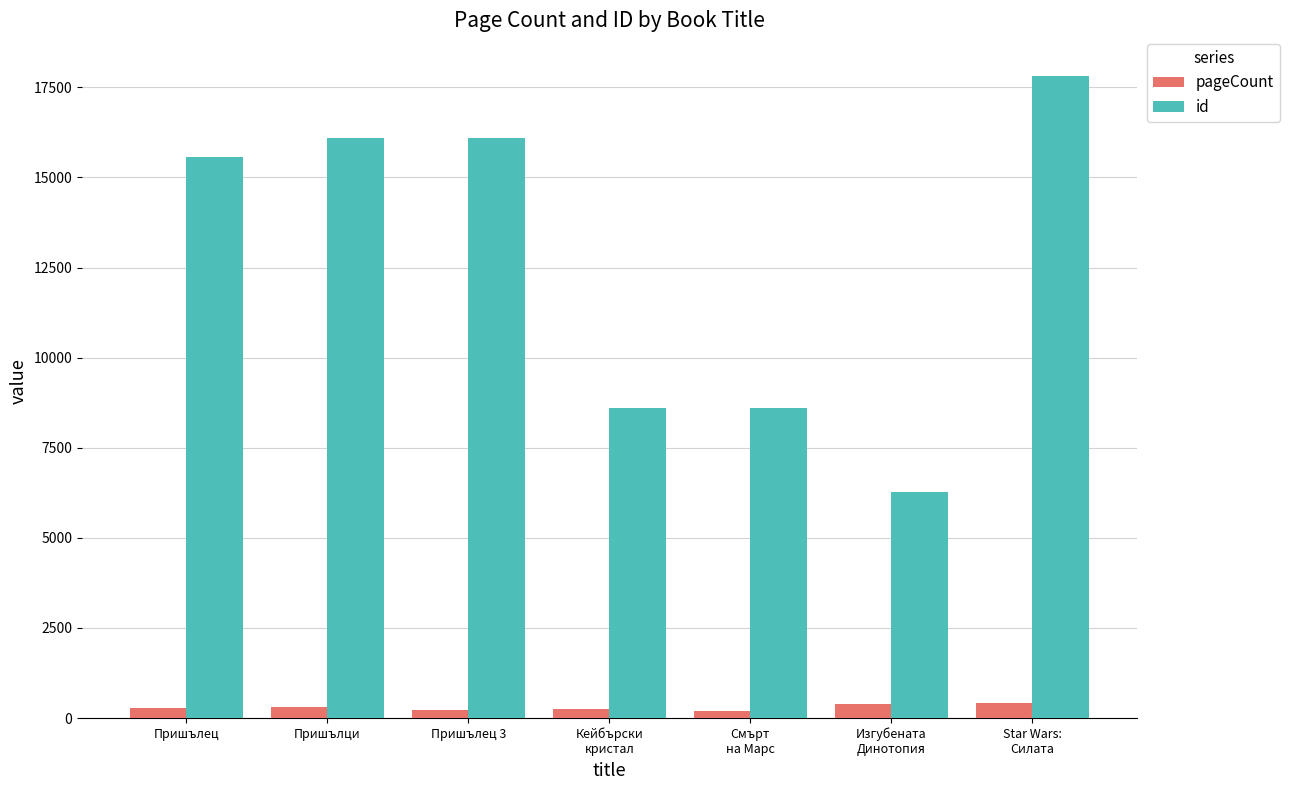

What is the sum of all pageCount values?

2047